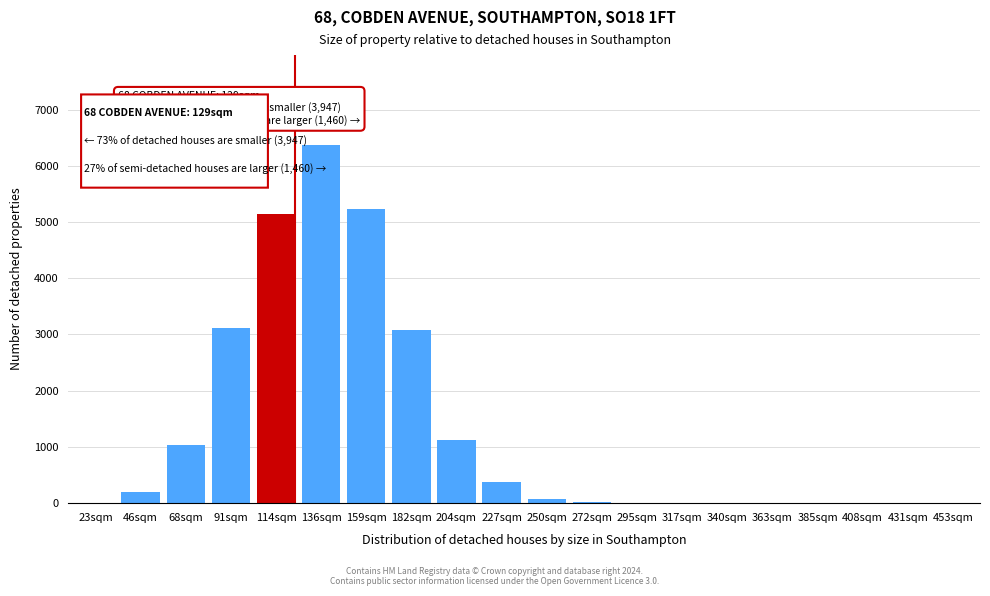

Which label corresponds to the largest value in the chart?

136sqm